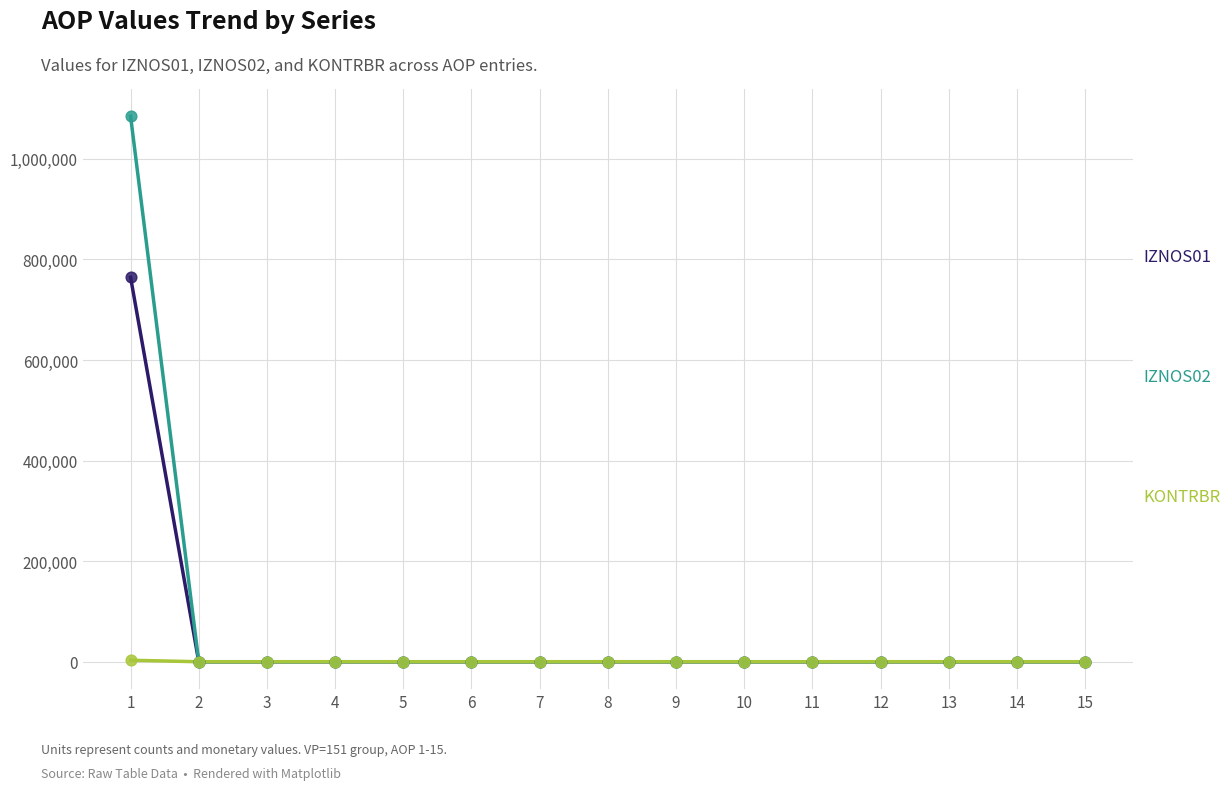

What is the greatest value displayed?

1084609.3